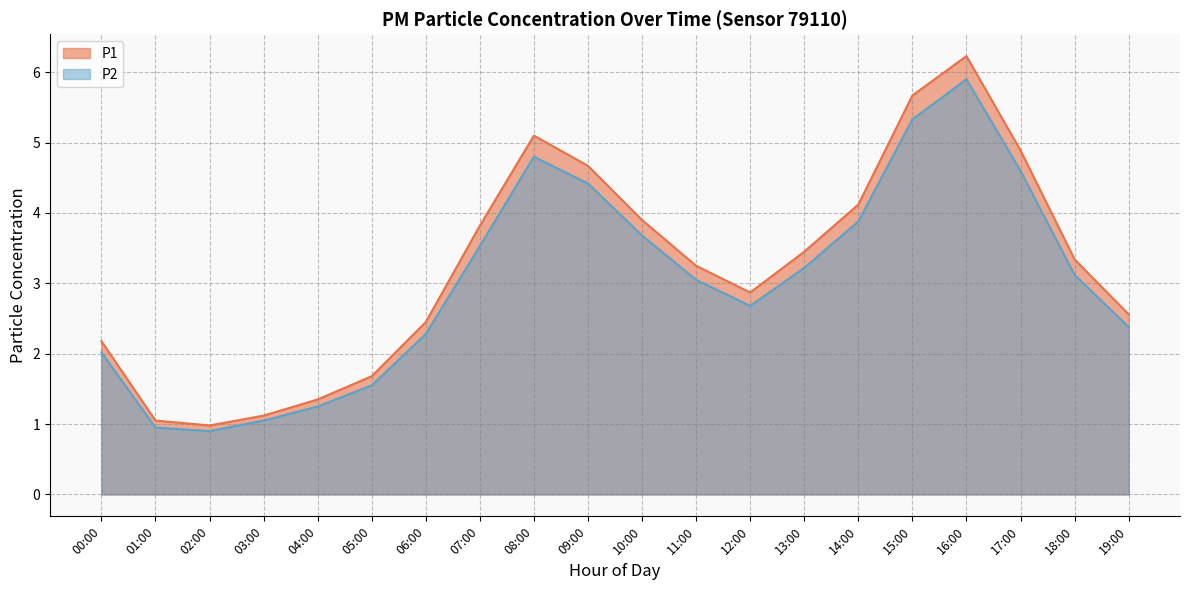

What position from the left is 05:00?

6